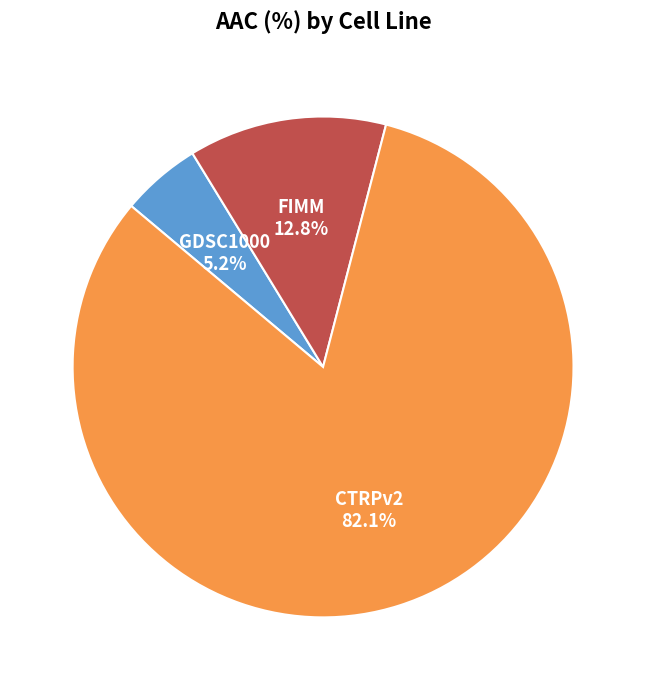

Does any single category account for the majority?

Yes